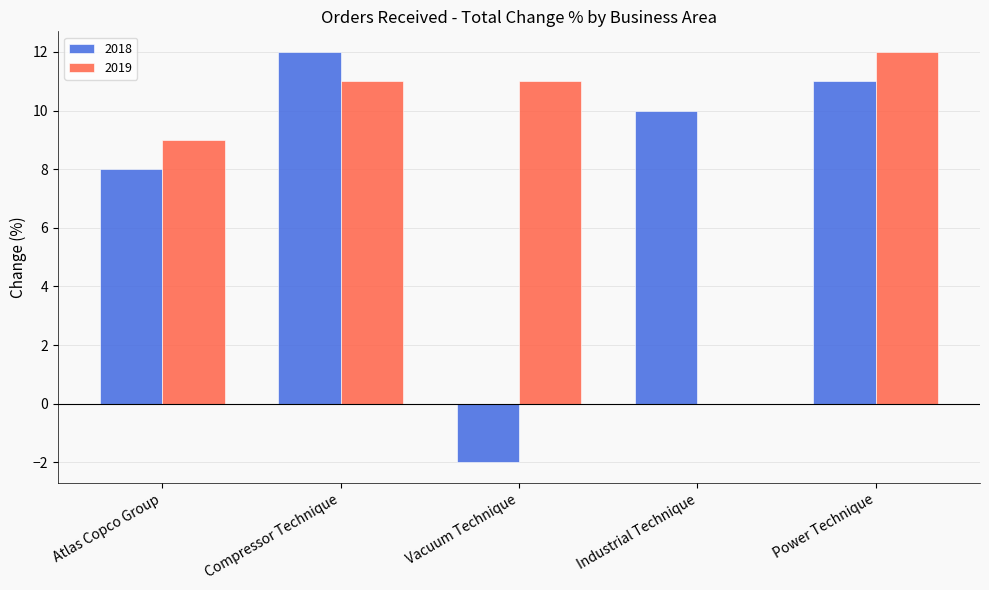

Is the value of 2018 at Power Technique greater than the value of 2019 at Industrial Technique?

Yes